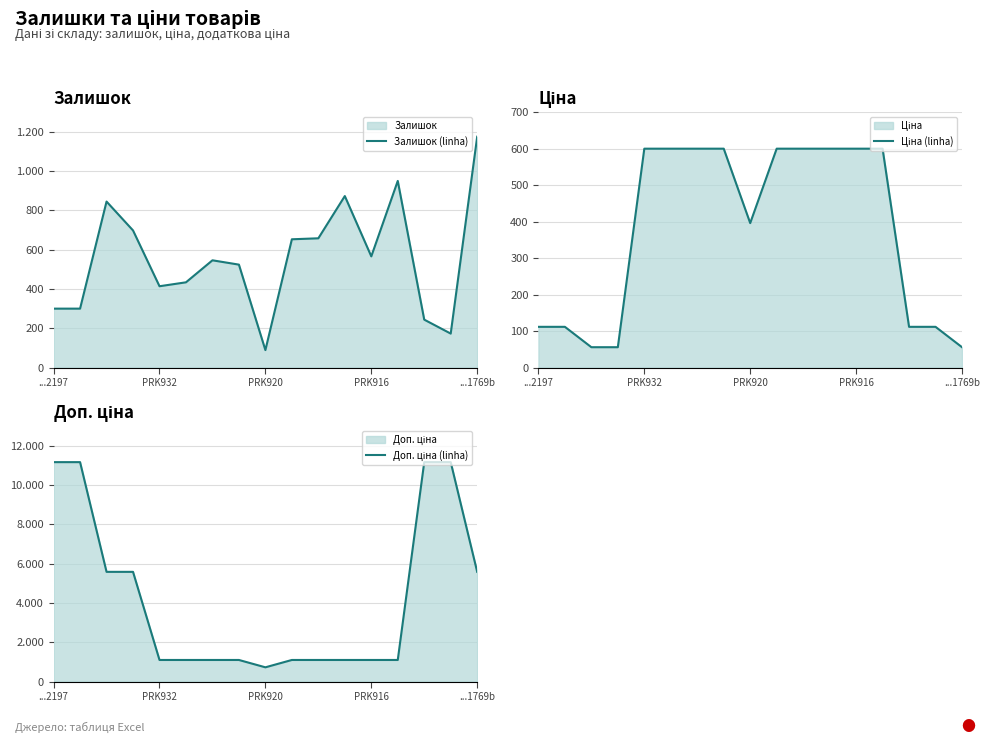

How many data points in Залишок (linha) are less than 546?

8